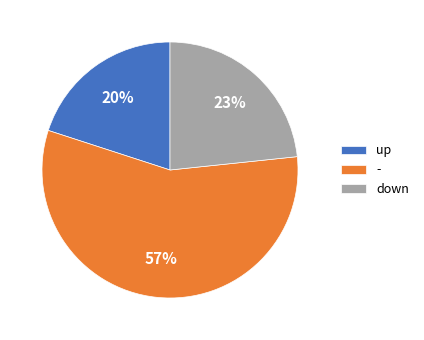

Count the number of slices in the pie.

3